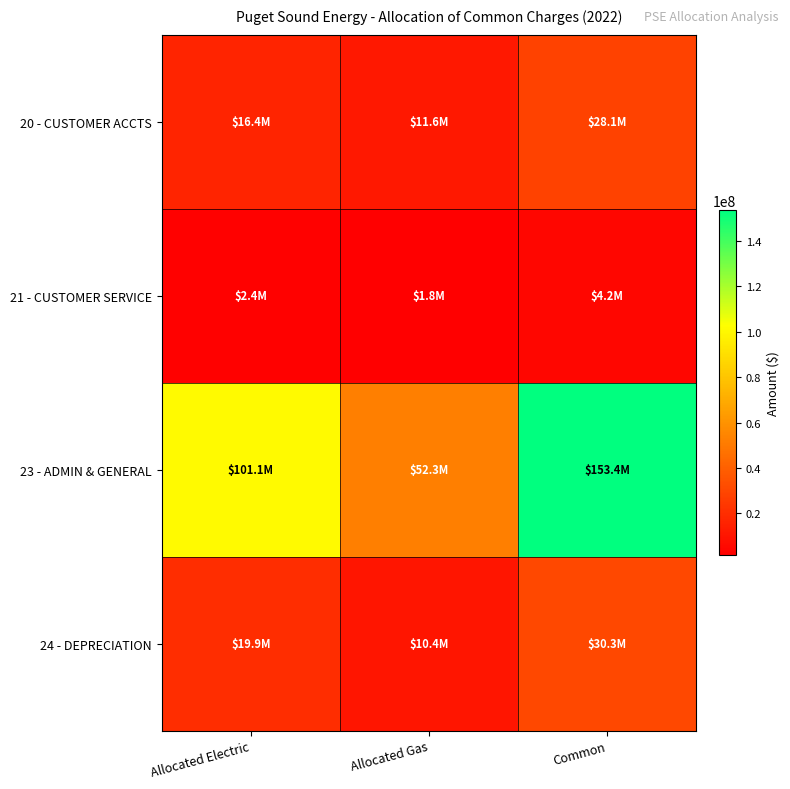

Reading left to right, what are all the values shown in this chart?

20 - CUSTOMER ACCTS: Allocated Electric=16443642.9	Allocated Gas=11637892.1	Common=28081535.0
21 - CUSTOMER SERVICE: Allocated Electric=2437753.2	Allocated Gas=1751546.0	Common=4189299.3
23 - ADMIN & GENERAL: Allocated Electric=101111109.6	Allocated Gas=52328343.5	Common=153439453.0
24 - DEPRECIATION: Allocated Electric=19888000.0	Allocated Gas=10401367.0	Common=30289362.1